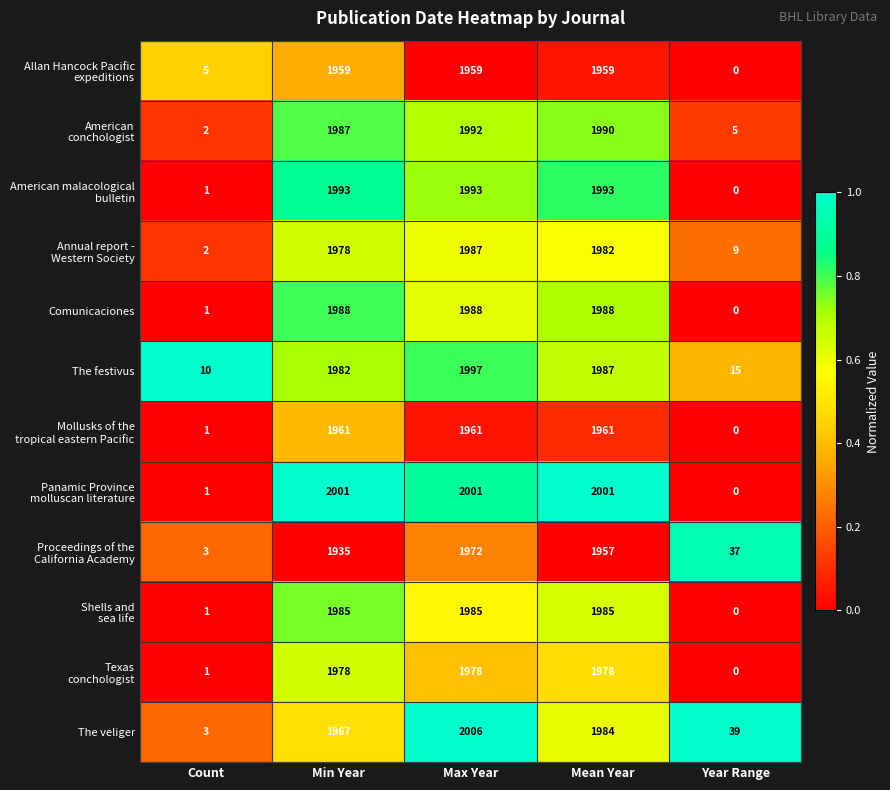

At which category does the chart reach its minimum across all series?

Year Range